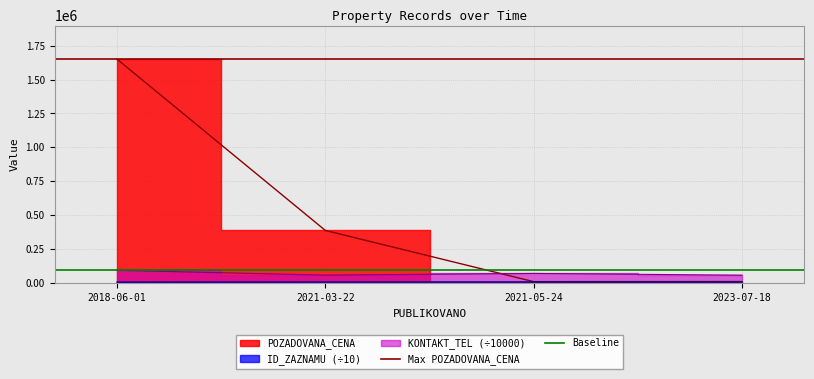

Which series has the largest range (max minus min)?

Max POZADOVANA_CENA